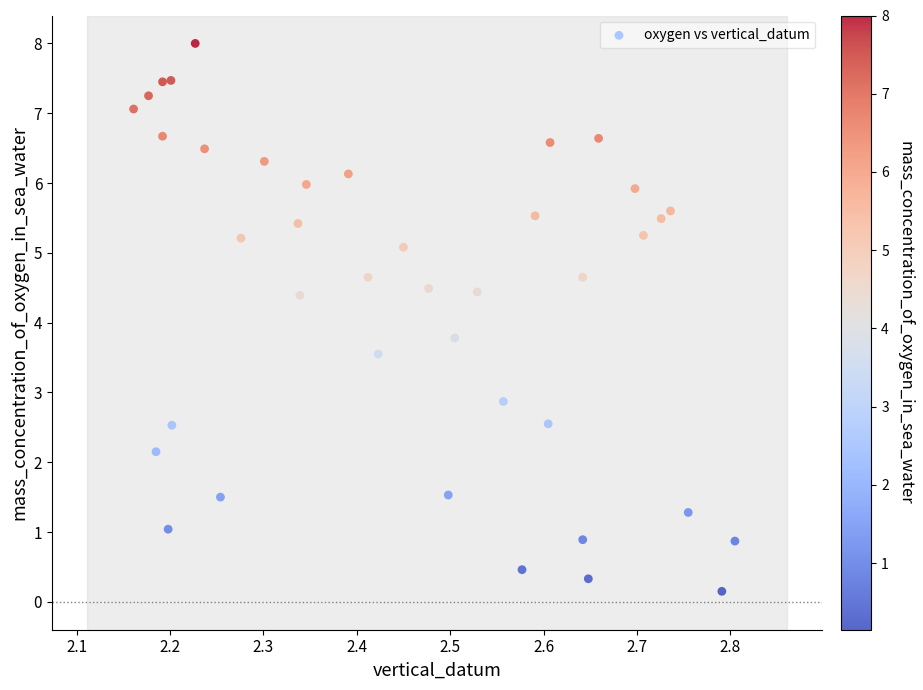

What Y value in the scatter plot is closest to 4?

3.8